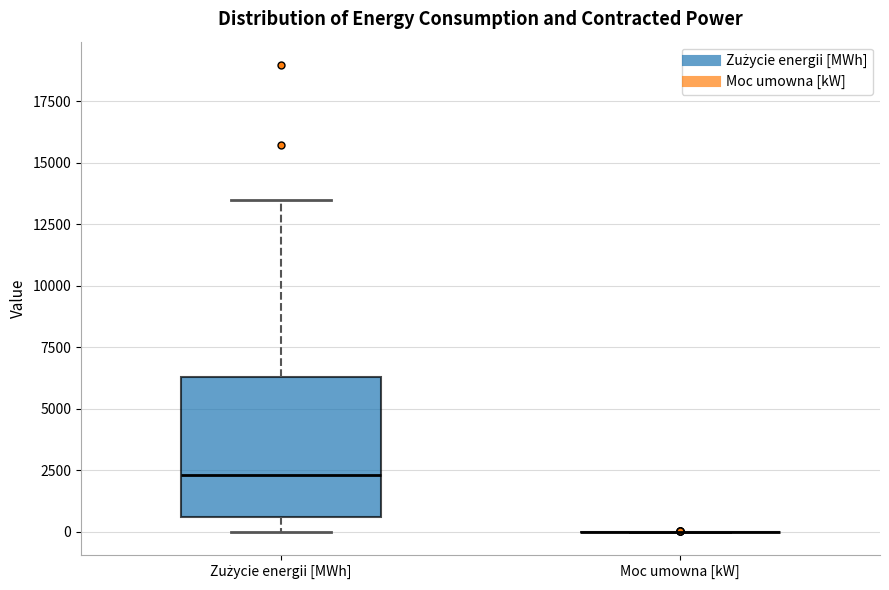

Which box is the tallest, from its lower edge to its upper edge?

Zużycie energii [MWh]